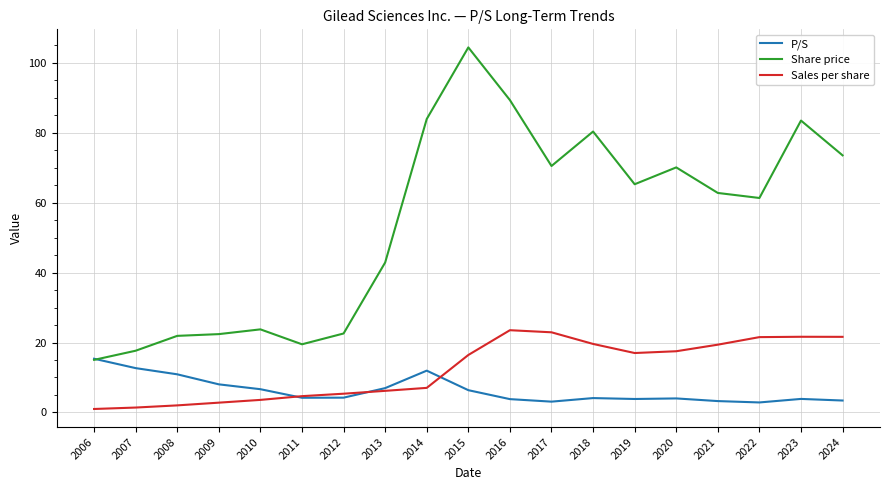

What is the greatest value displayed?

104.4